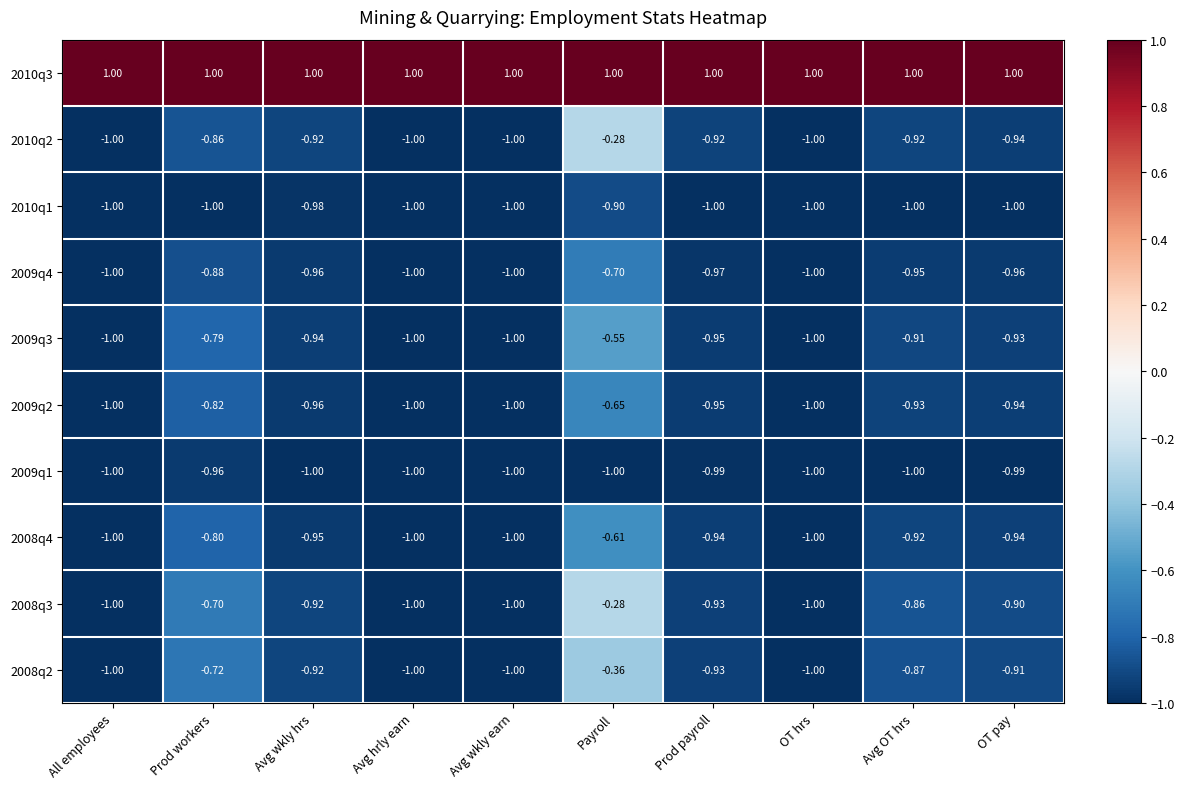

At which category is the sum across all series the highest?

Payroll